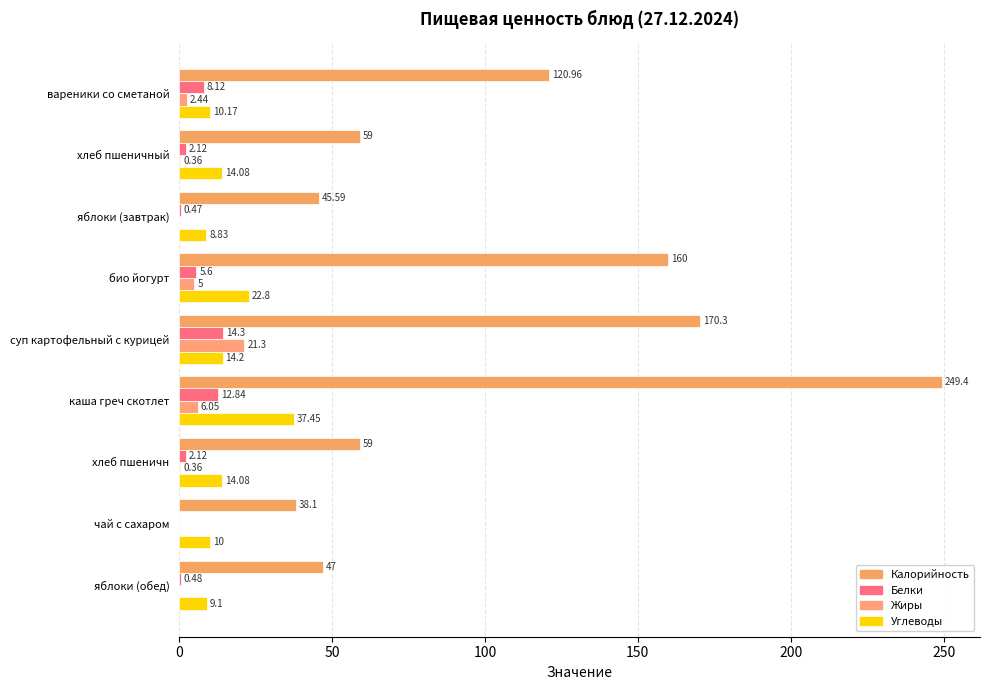

What are all the series names shown in the legend?

Калорийность, Белки, Жиры, Углеводы